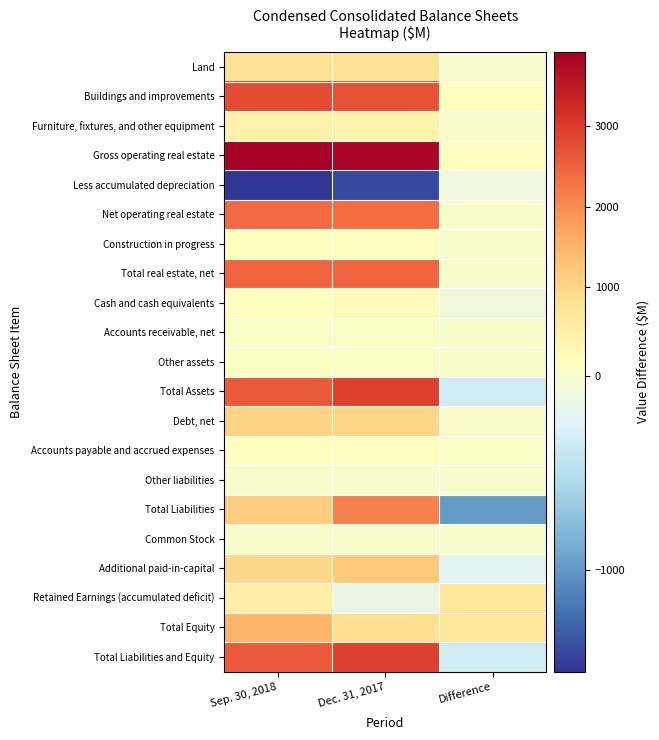

What is the difference between the highest and lowest values at Difference?

1640